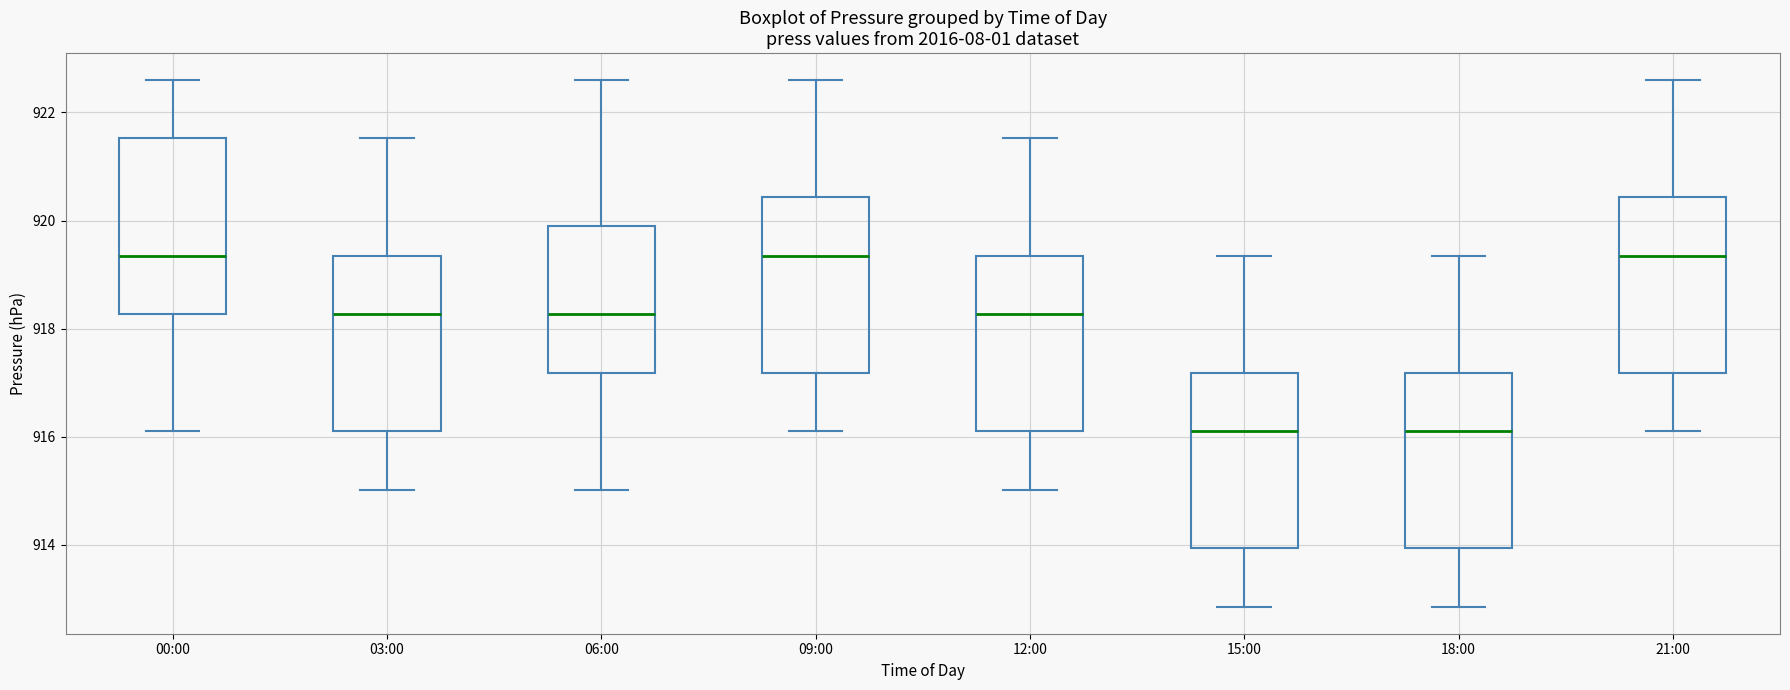

Where does the upper whisker of the box for 06:00 end on the y-axis? The values are not printed on the chart, so give them approximately, as read against the axis.

922.6